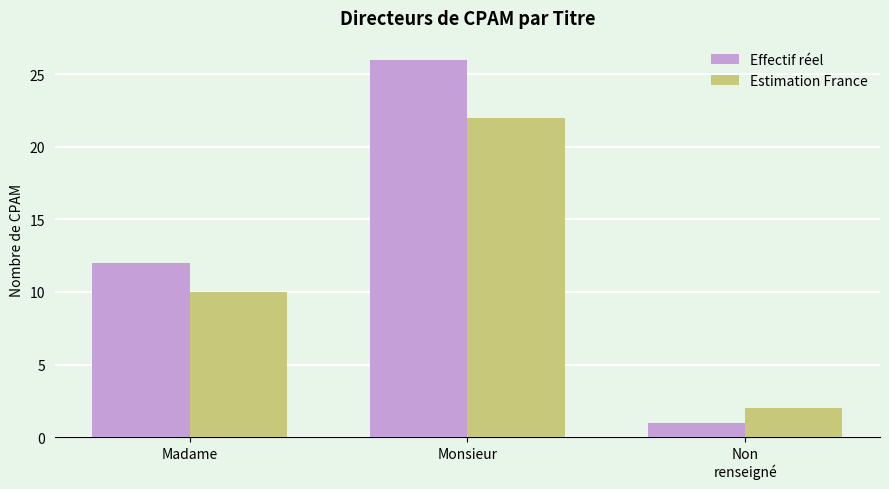

What value does the Estimation France series have at Madame?

10